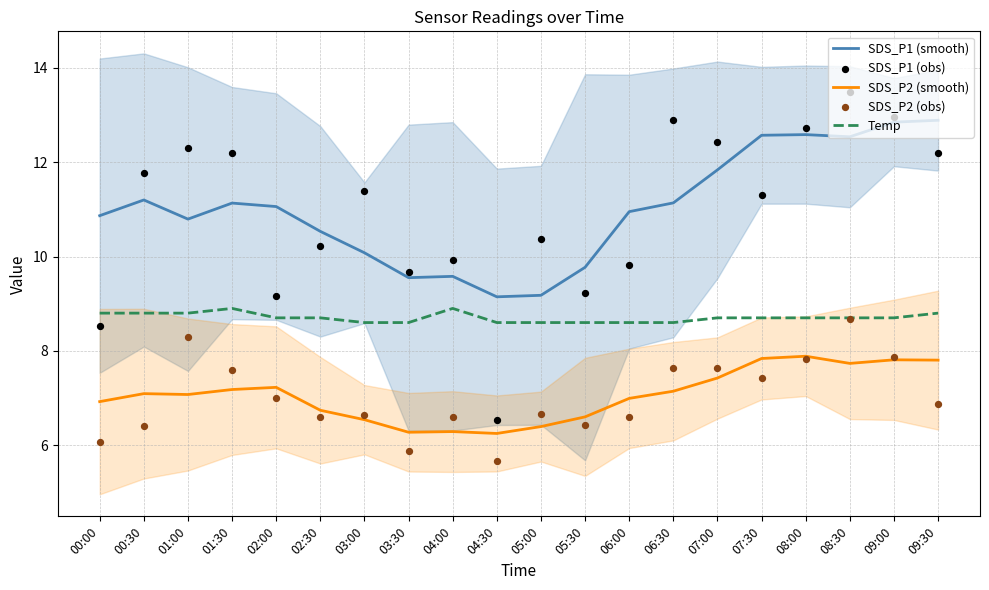

At which category is the sum across all series the highest?

08:30